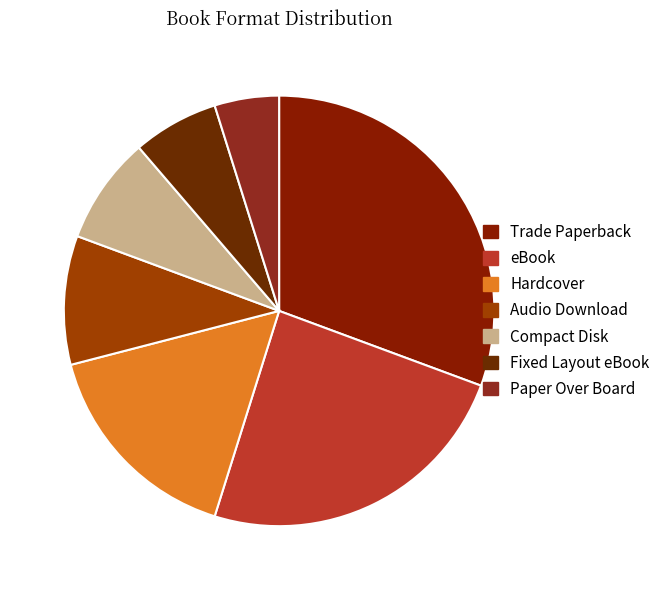

Does Hardcover account for over 50% of the chart?

No